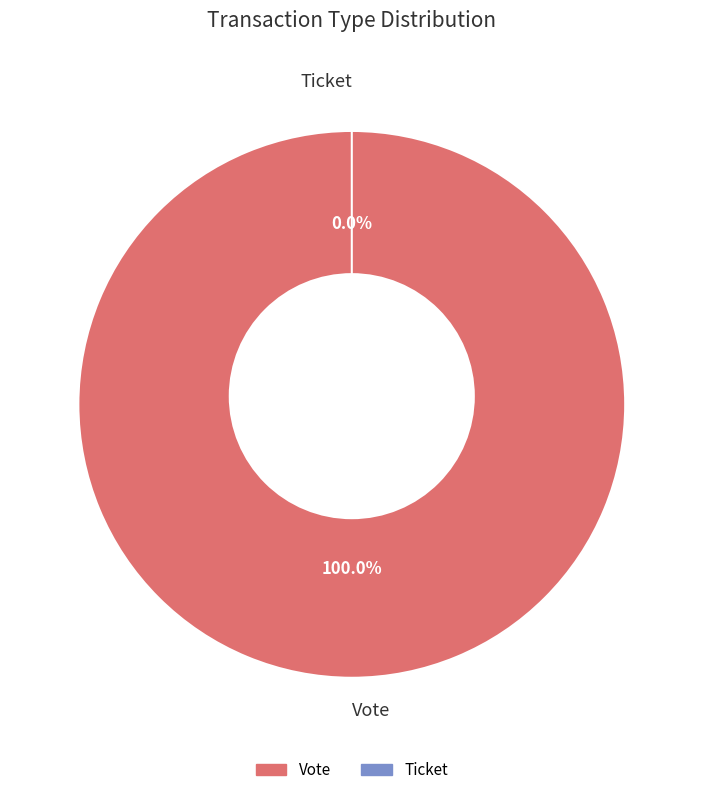

Which slice represents more than half of the pie?

Vote